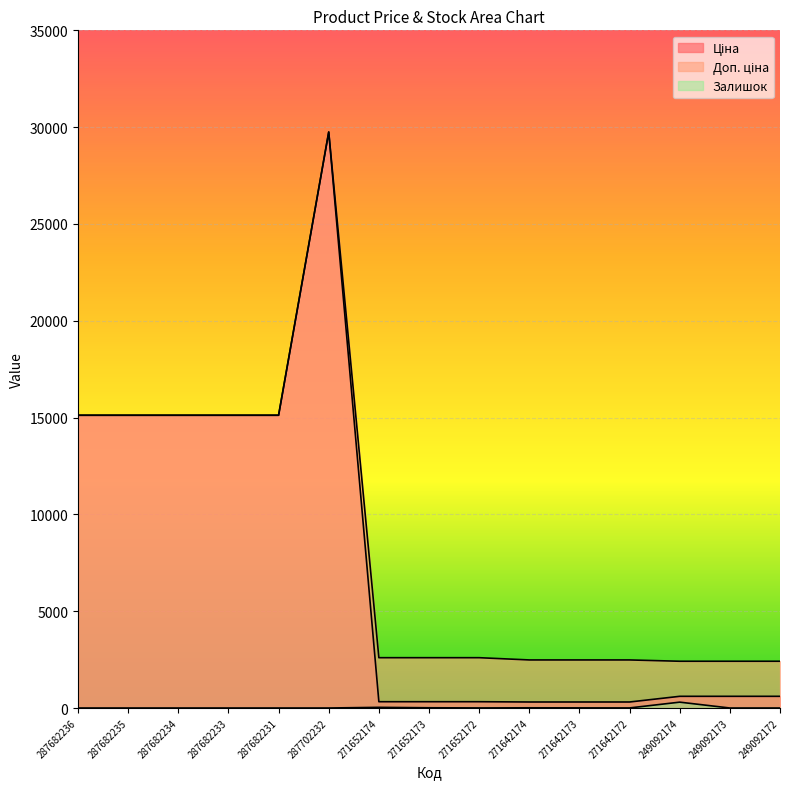

Reading left to right, what are all the values shown in this chart?

Ціна: 15120.0	15120.0	15120.0	15120.0	15120.0	29747.2	324.8	324.8	324.8	310.3	310.3	310.3	603.7	603.7	603.7
Доп. ціна: 15120.0	15120.0	15120.0	15120.0	15120.0	29747.2	2598.3	2598.3	2598.3	2482.4	2482.4	2482.4	2414.8	2414.8	2414.8
Залишок: 0.0	0.0	0.0	0.0	0.0	0.0	34.0	12.0	4.0	10.0	7.0	4.0	302.0	0.0	0.0